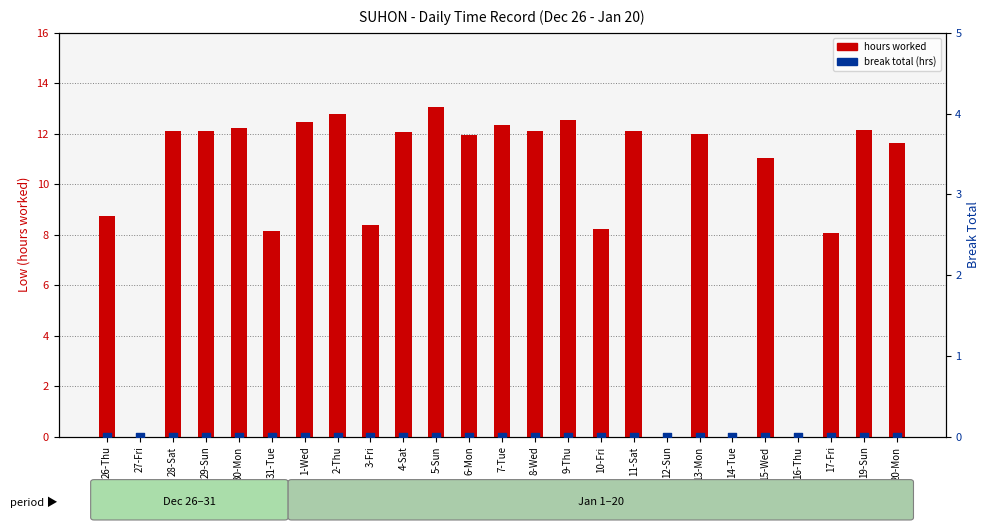

Which series has the largest Y range (max minus min)?

hours worked